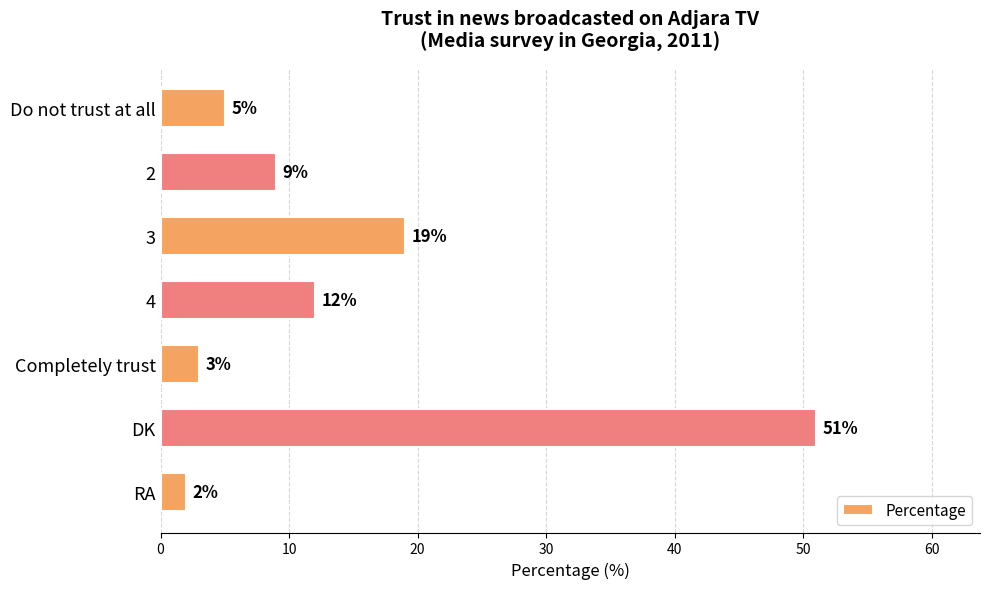

What position from the bottom is 4?

4